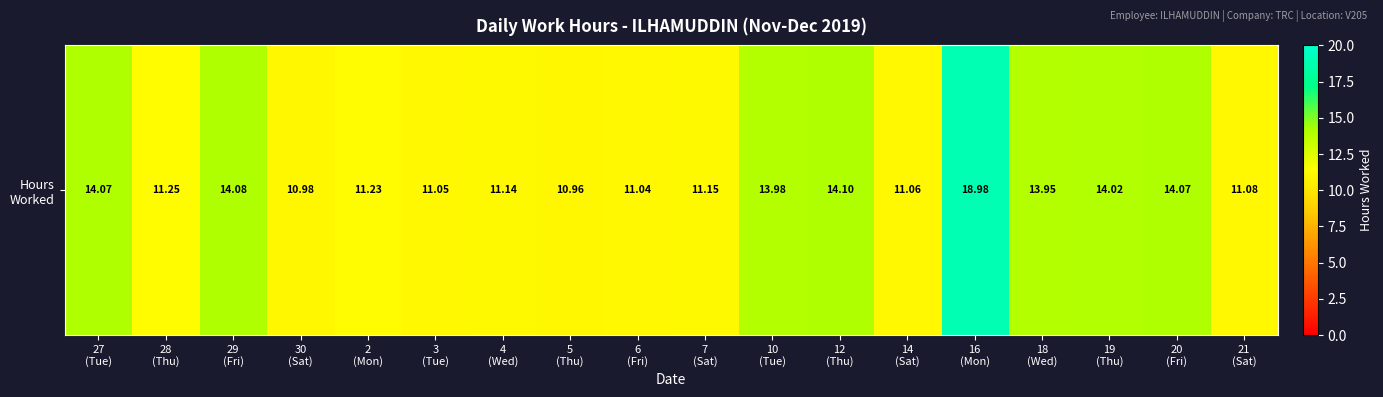

The value at 6
(Fri) is 5.3. True or false?

False